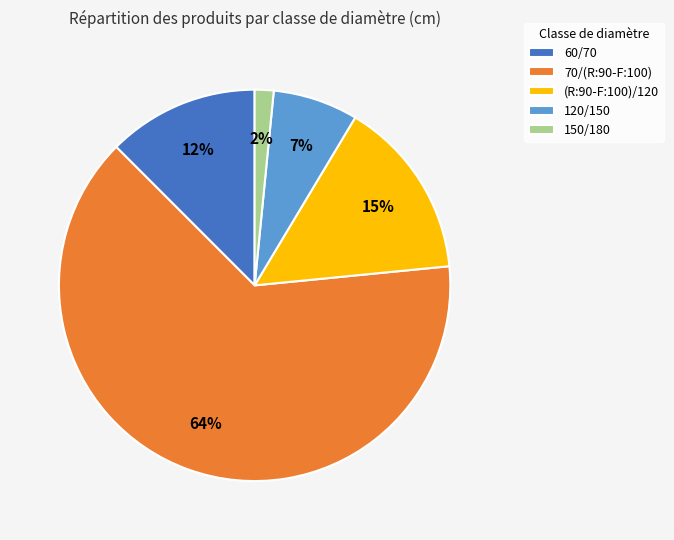

True or false: 150/180 accounts for 12% of the total.

False